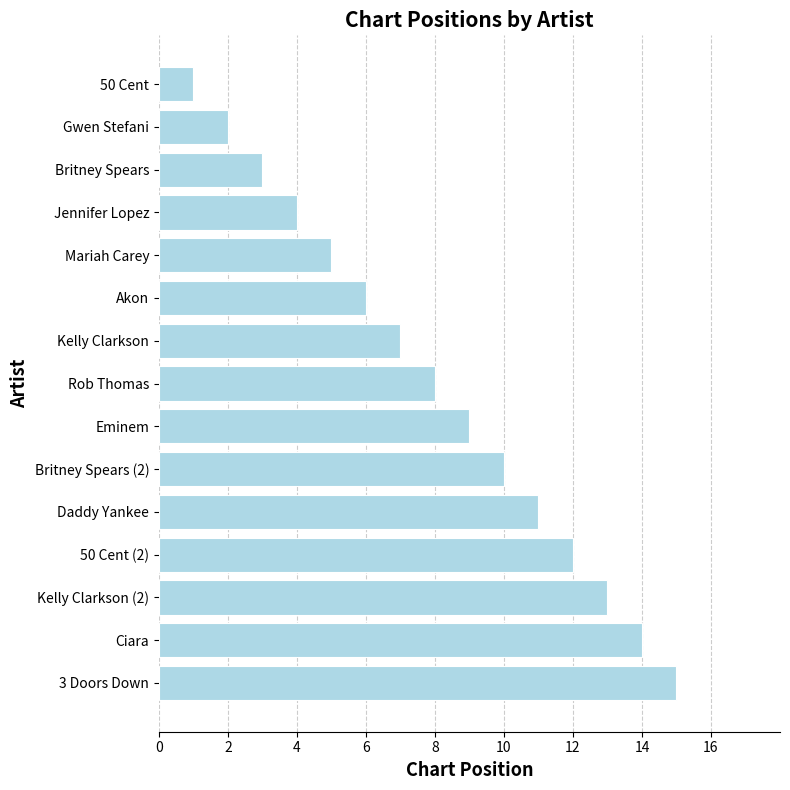

Where is the data nearest to the value 8?

Rob Thomas